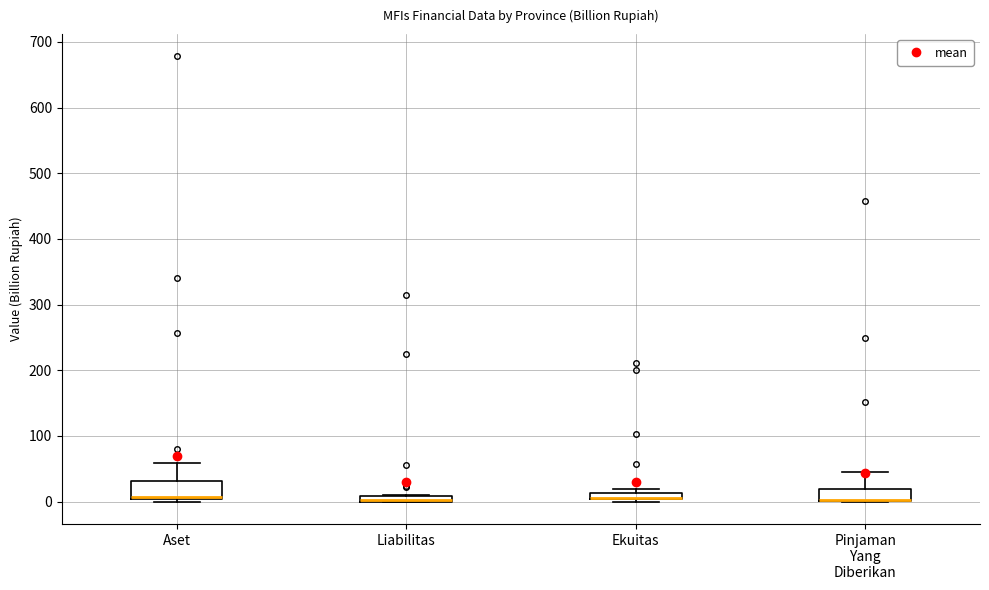

Where is the lower edge of the box for Aset on the y-axis? The values are not printed on the chart, so give them approximately, as read against the axis.

0